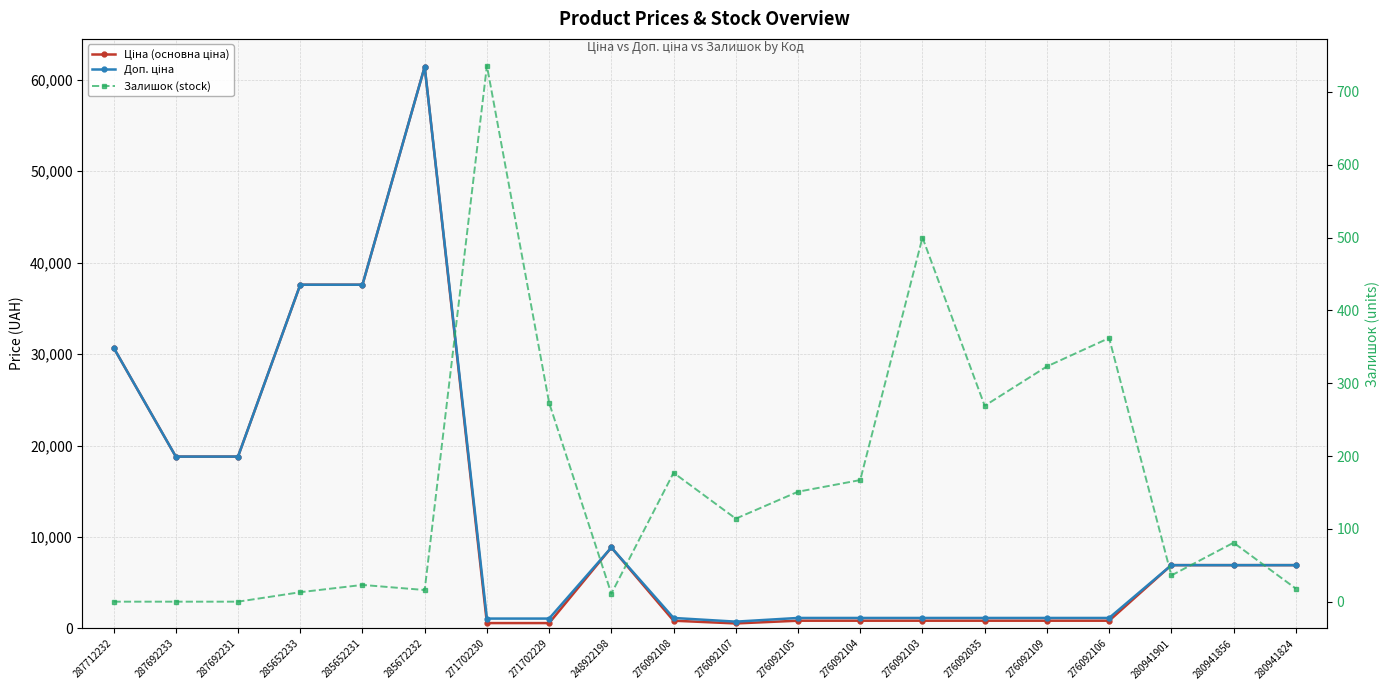

What is the sum of all Залишок (stock) values?

3270.0